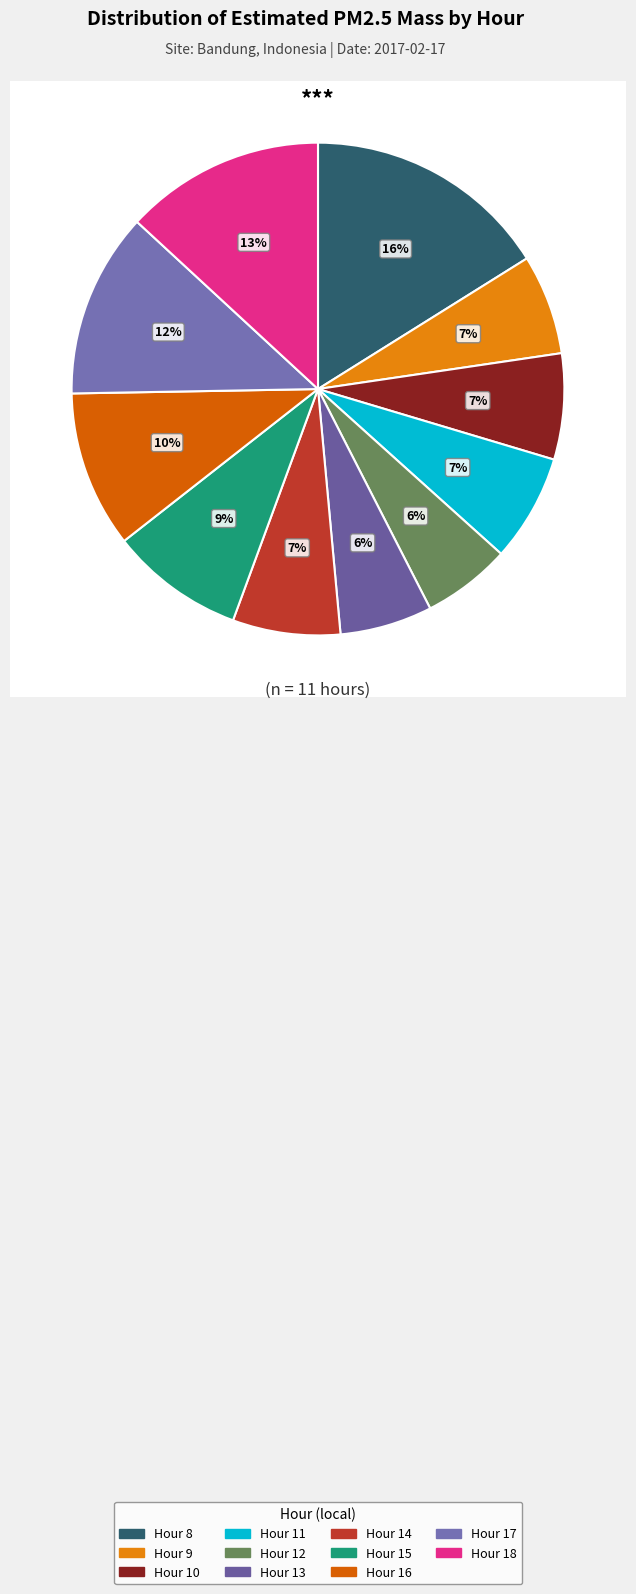

Approximately how many times larger is the value at Hour 14 compared to Hour 13?

1.2